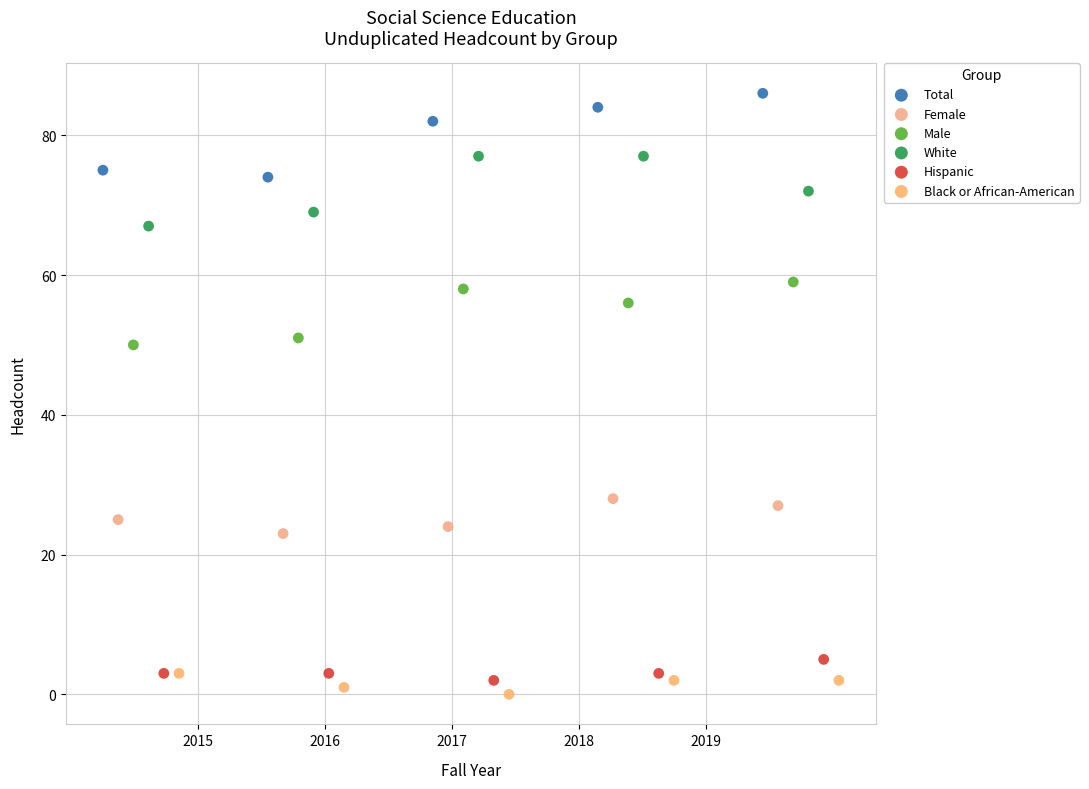

What are all the series names shown in the legend?

Total, Female, Male, White, Hispanic, Black or African-American